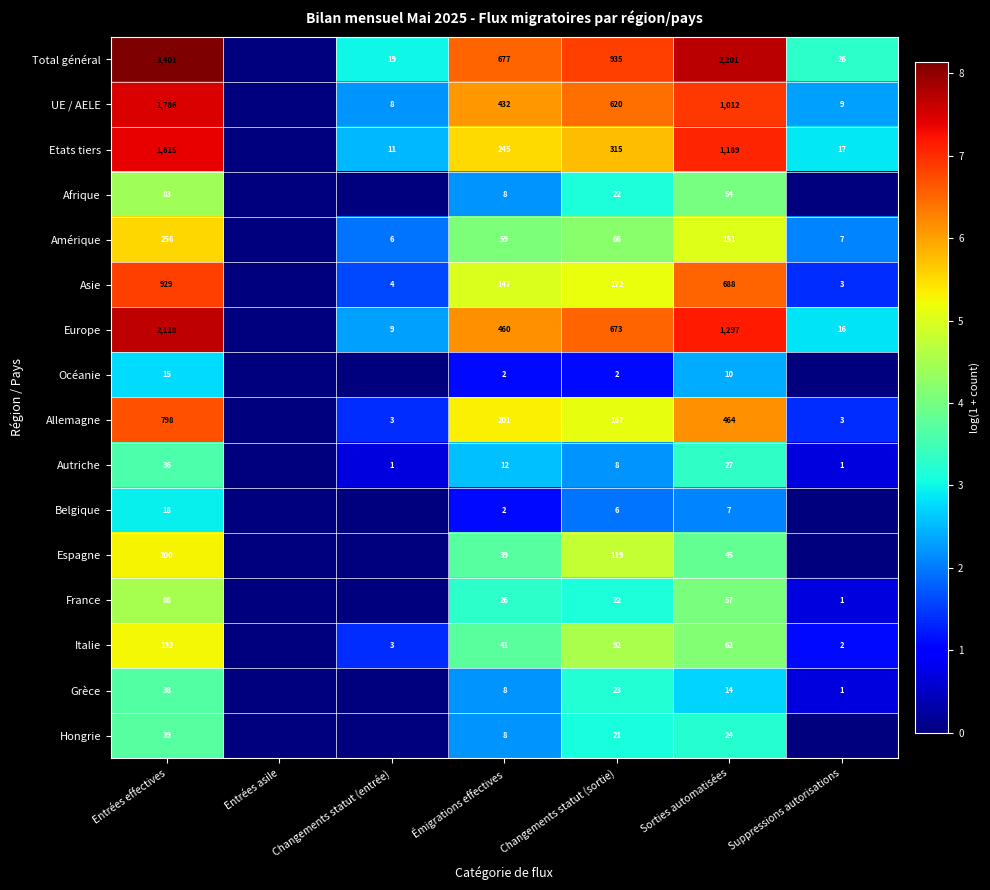

True or false: Europe has a value of 2118 at Entrées effectives.

True